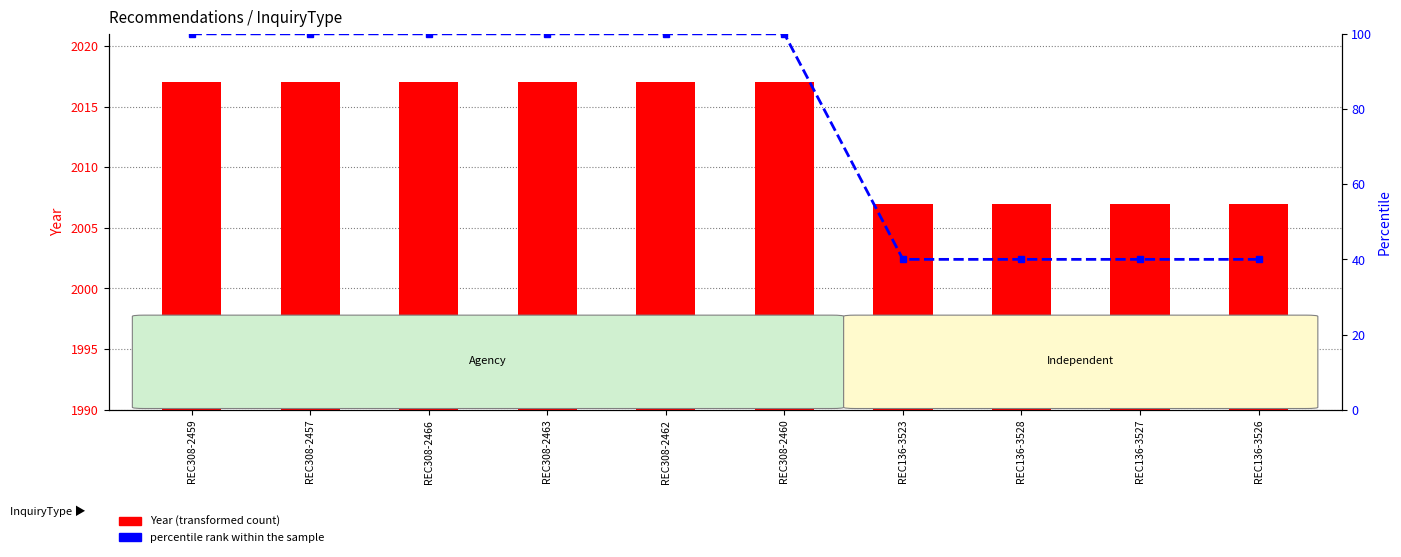

What is the label of the 8th bar from the right?

REC308-2466